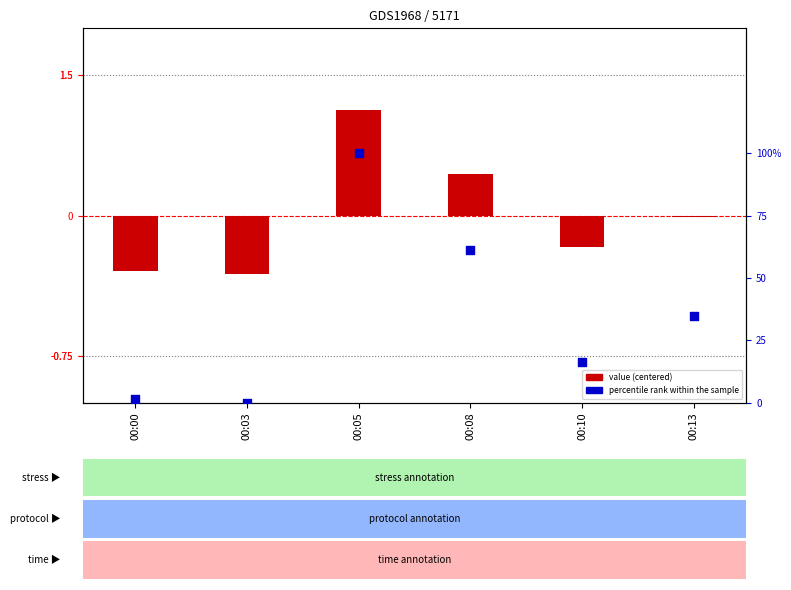

What are all the series names shown in the legend?

value (centered), percentile rank within the sample